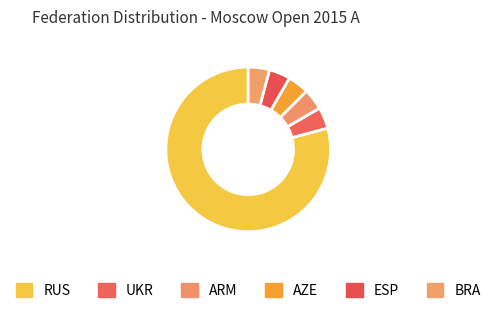

What is the smallest slice in the pie chart?

ESP